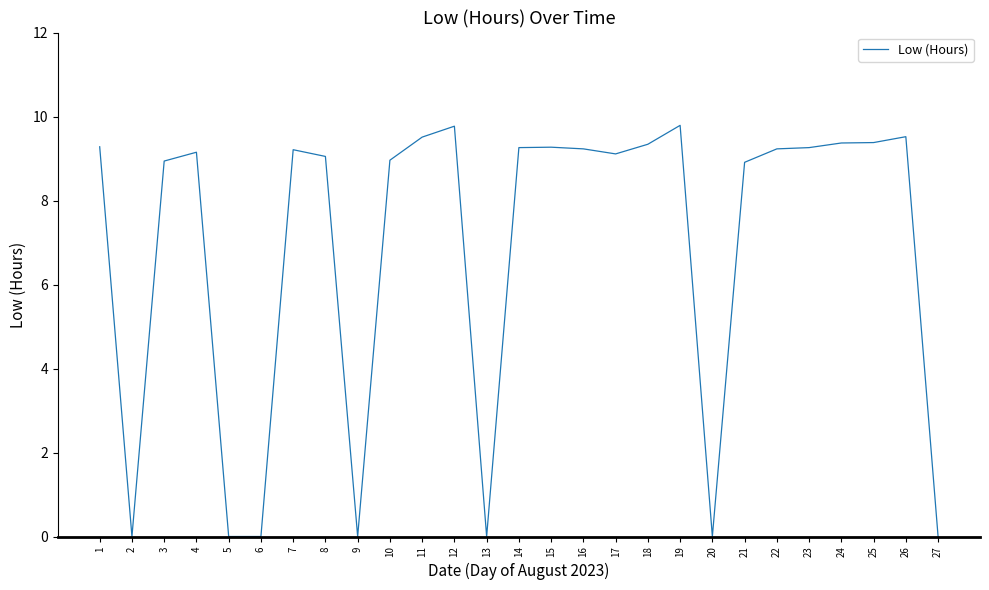

The value at 10 is 3.6. True or false?

False